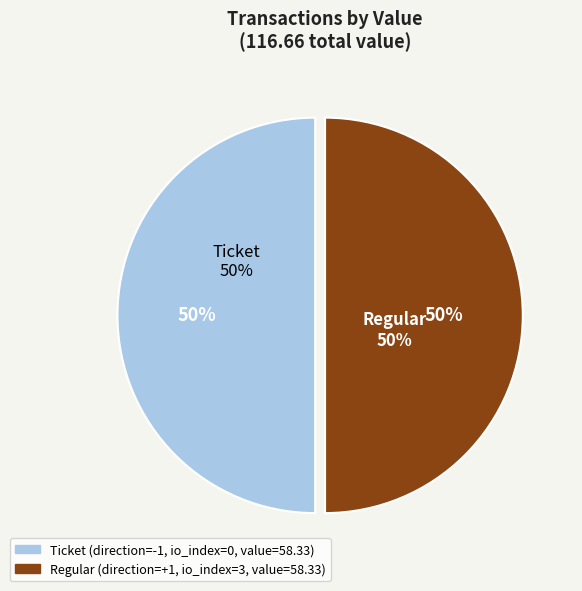

Which category accounts for the majority?

Regular